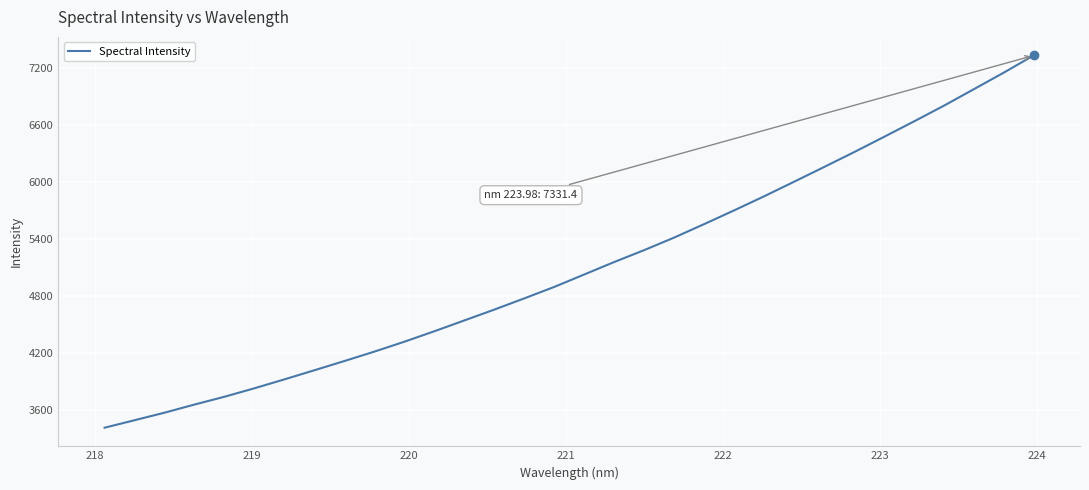

What is the difference between the maximum and minimum values?

3913.1